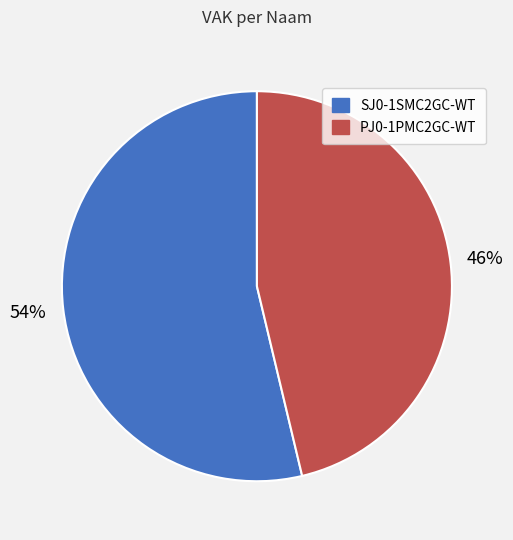

Which category has the smallest portion of the pie?

PJ0-1PMC2GC-WT